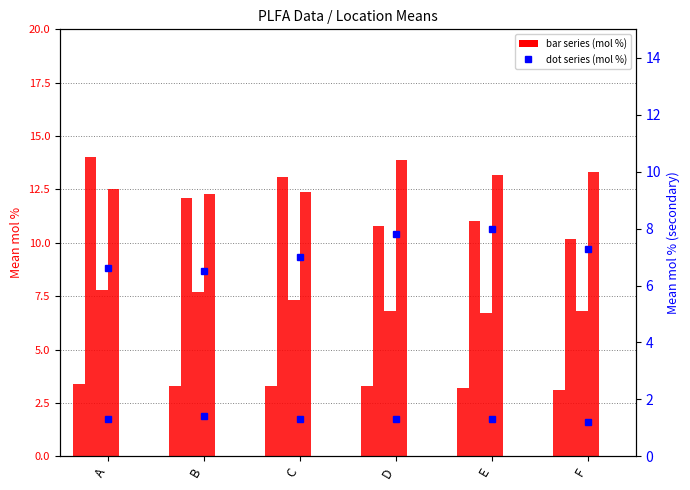

True or false: C16:1_7cis has a value of 7.3 at F.

True